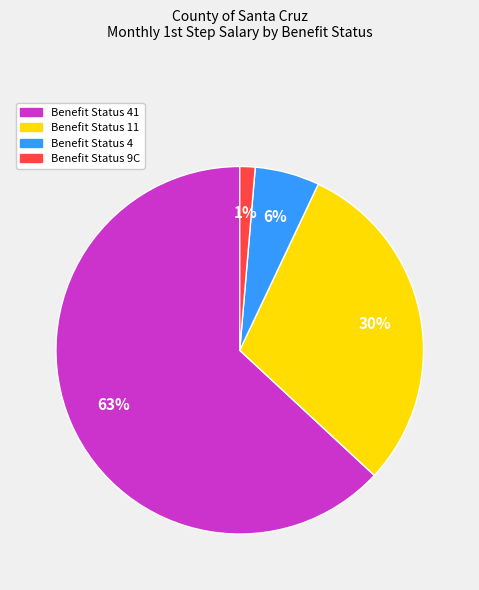

Does any single category account for the majority?

Yes